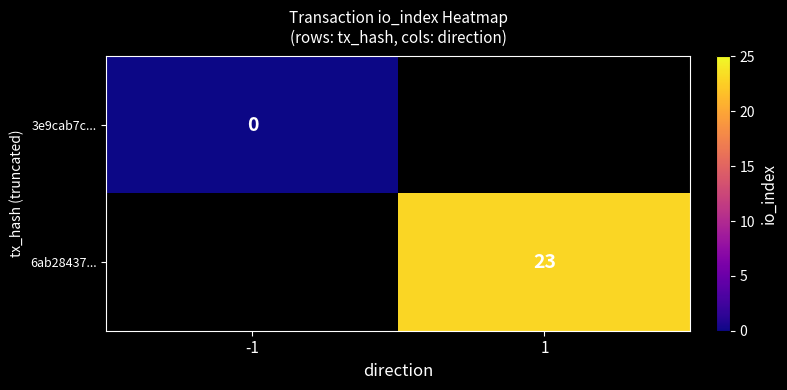

True or false: 6ab28437... has a value of 23 at 1.

True